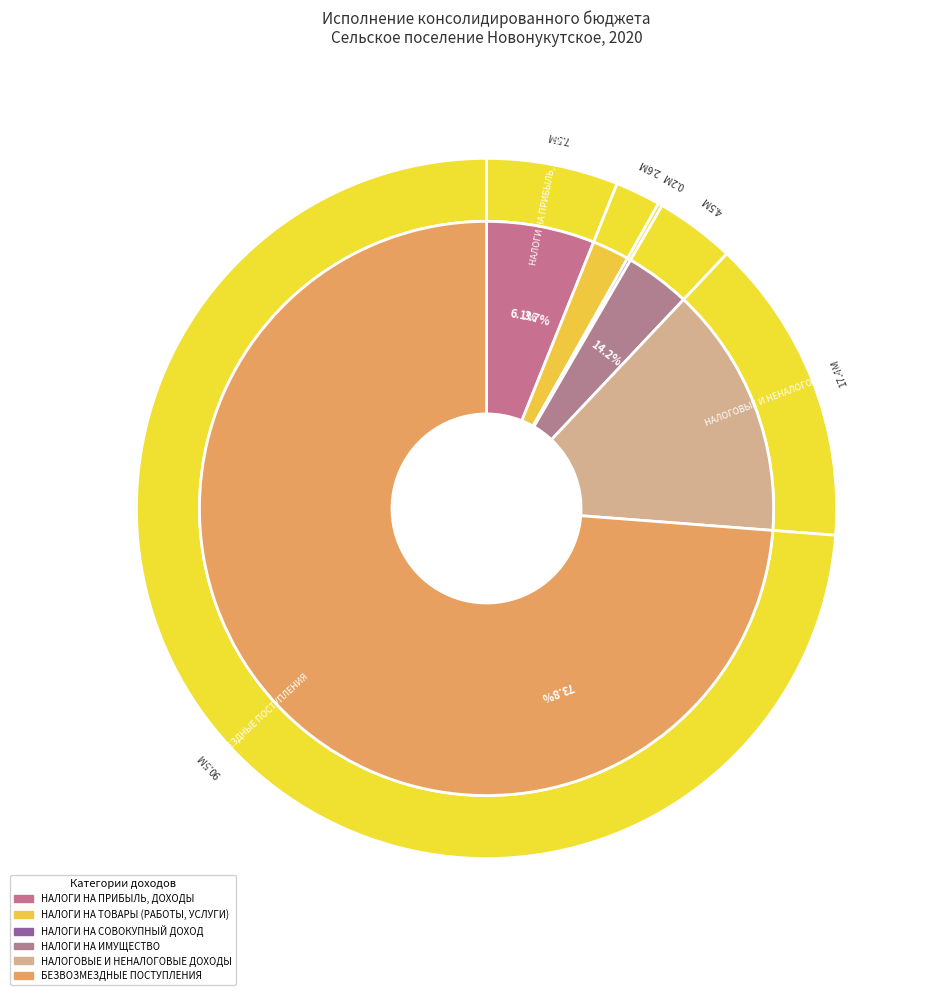

Which slice is the largest?

БЕЗВОЗМЕЗДНЫЕ ПОСТУПЛЕНИЯ